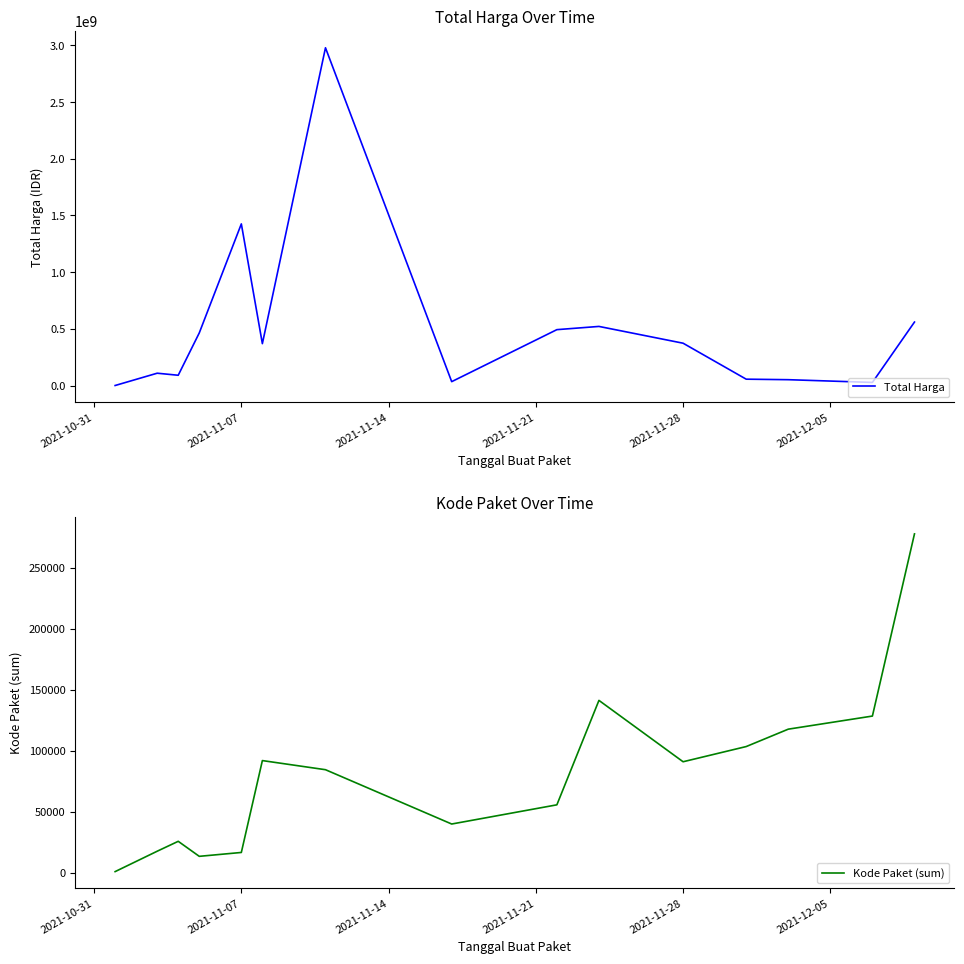

How many values in the Total Harga series exceed 369536800?

7